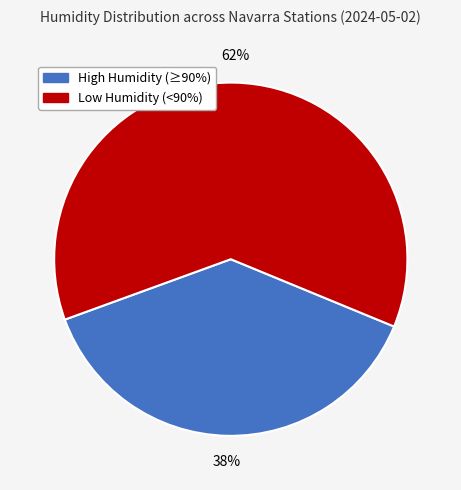

To the nearest percent, what is the difference between the largest and smallest slice percentages?

24%